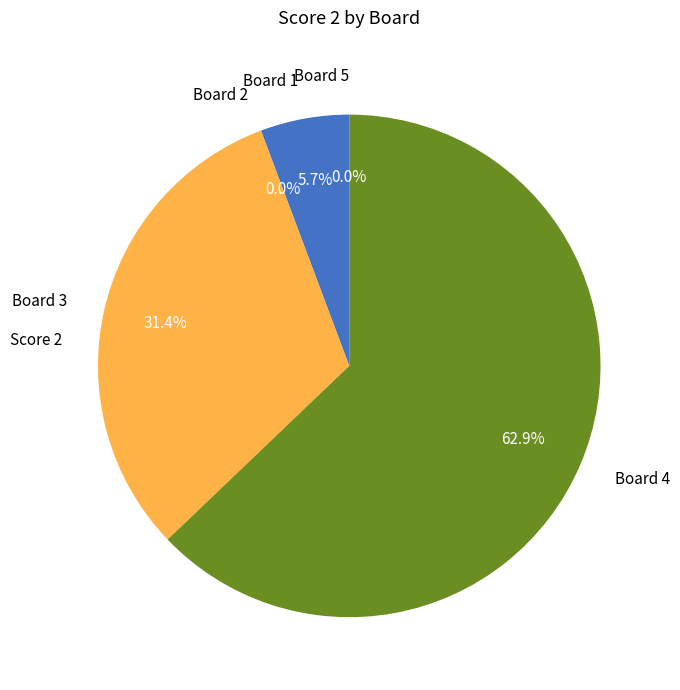

Count the number of slices in the pie.

5